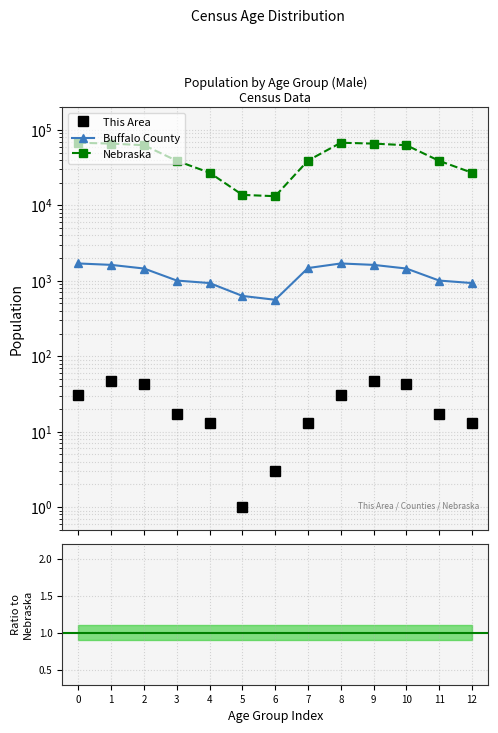

Reading right to left, transcribe all the data shown in this chart.

This Area: 12=13.0	11=17.0	10=43.0	9=47.0	8=31.0	7=13.0	6=3.0	5=1.0	4=13.0	3=17.0	2=43.0	1=47.0	0=31.0
Buffalo County: 12=933.0	11=1007.0	10=1454.0	9=1625.0	8=1697.0	7=1475.0	6=560.0	5=630.0	4=933.0	3=1007.0	2=1454.0	1=1625.0	0=1697.0
Nebraska: 12=27088.0	11=38945.0	10=62686.0	9=65888.0	8=67630.0	7=39239.0	6=13227.0	5=13766.0	4=27088.0	3=38945.0	2=62686.0	1=65888.0	0=67630.0
Buffalo County / Nebraska: 12=0.0	11=0.0	10=0.0	9=0.0	8=0.0	7=0.0	6=0.0	5=0.0	4=0.0	3=0.0	2=0.0	1=0.0	0=0.0
This Area / Nebraska: 12=0.0	11=0.0	10=0.0	9=0.0	8=0.0	7=0.0	6=0.0	5=0.0	4=0.0	3=0.0	2=0.0	1=0.0	0=0.0